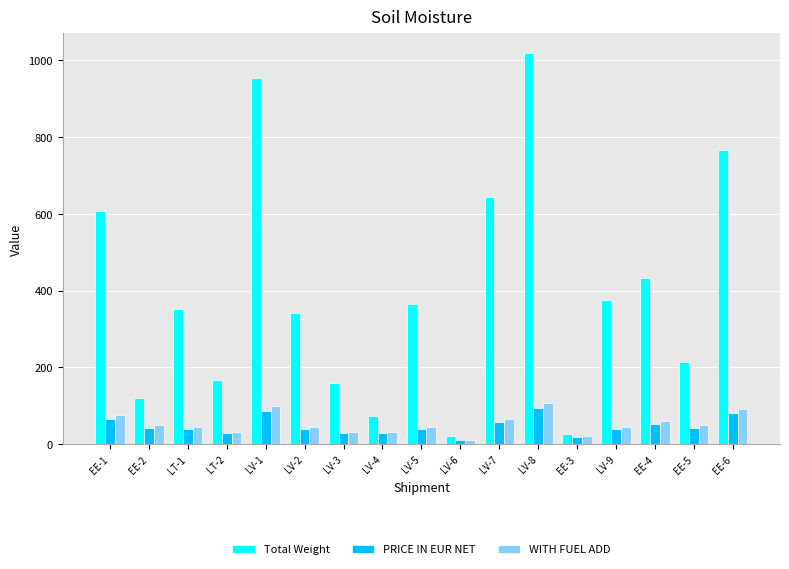

Which series has the widest spread of values?

Total Weight